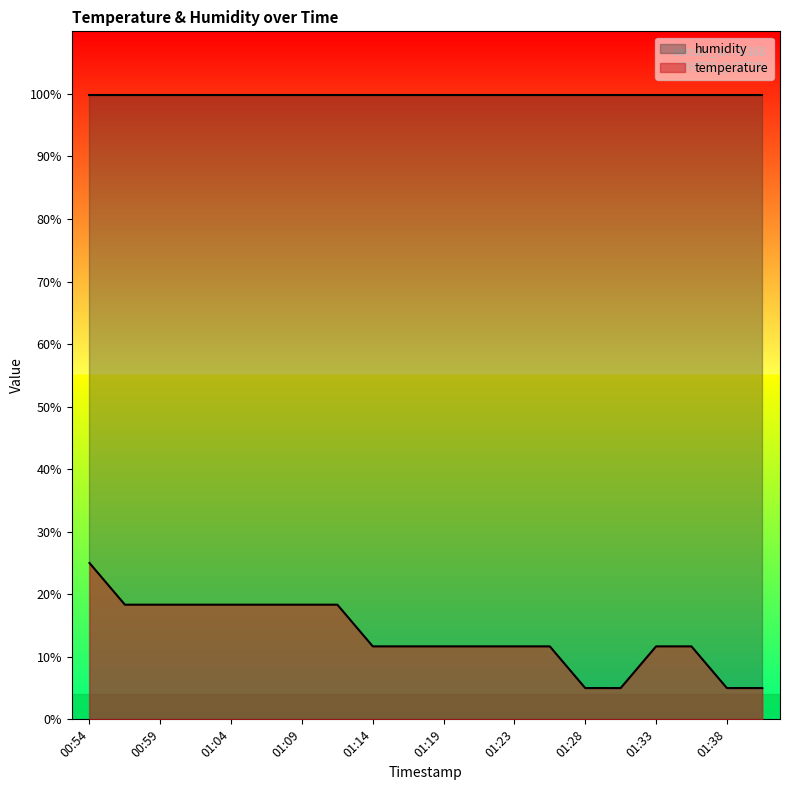

Reading left to right, transcribe all the data shown in this chart.

00:54=25.0	00:57=18.3	00:59=18.3	01:02=18.3	01:04=18.3	01:06=18.3	01:09=18.3	01:11=18.3	01:14=11.7	01:16=11.7	01:19=11.7	01:21=11.7	01:23=11.7	01:26=11.7	01:28=5.0	01:31=5.0	01:33=11.7	01:36=11.7	01:38=5.0	01:40=5.0